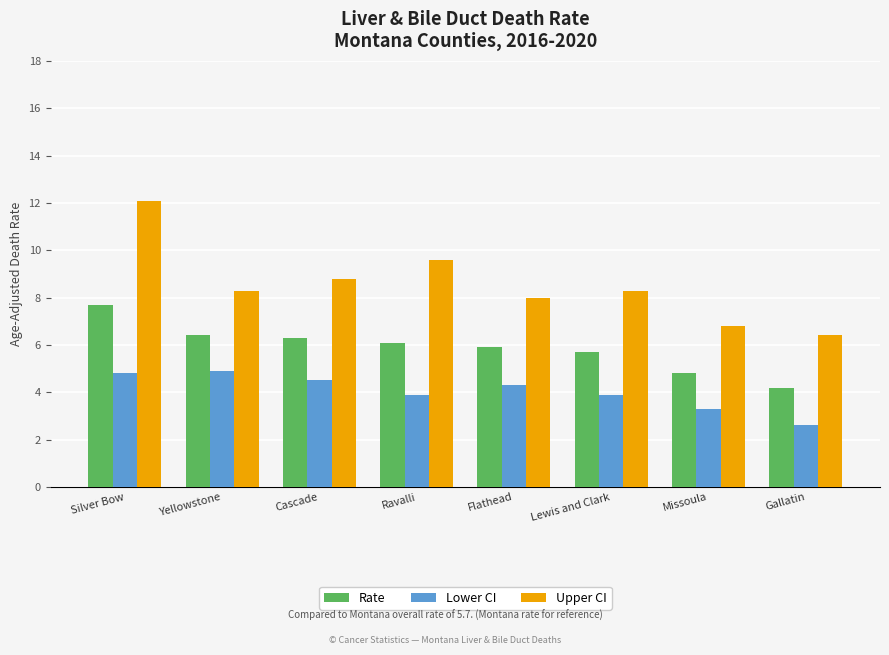

At Missoula, list the series in order from largest to smallest.

Upper CI, Rate, Lower CI